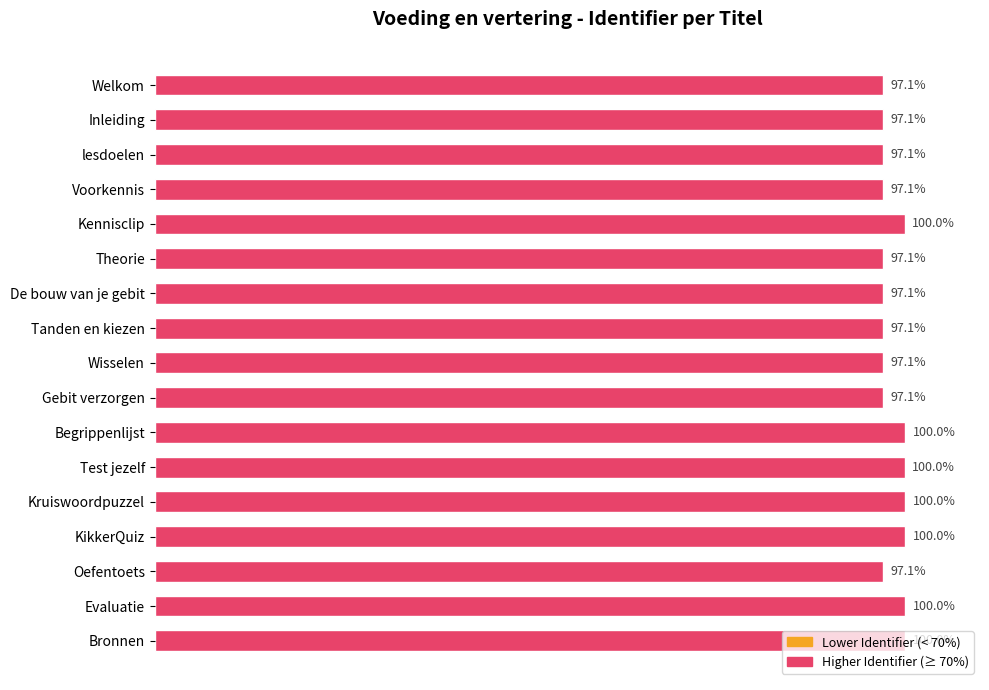

Which has a higher value, lesdoelen or Begrippenlijst?

Begrippenlijst